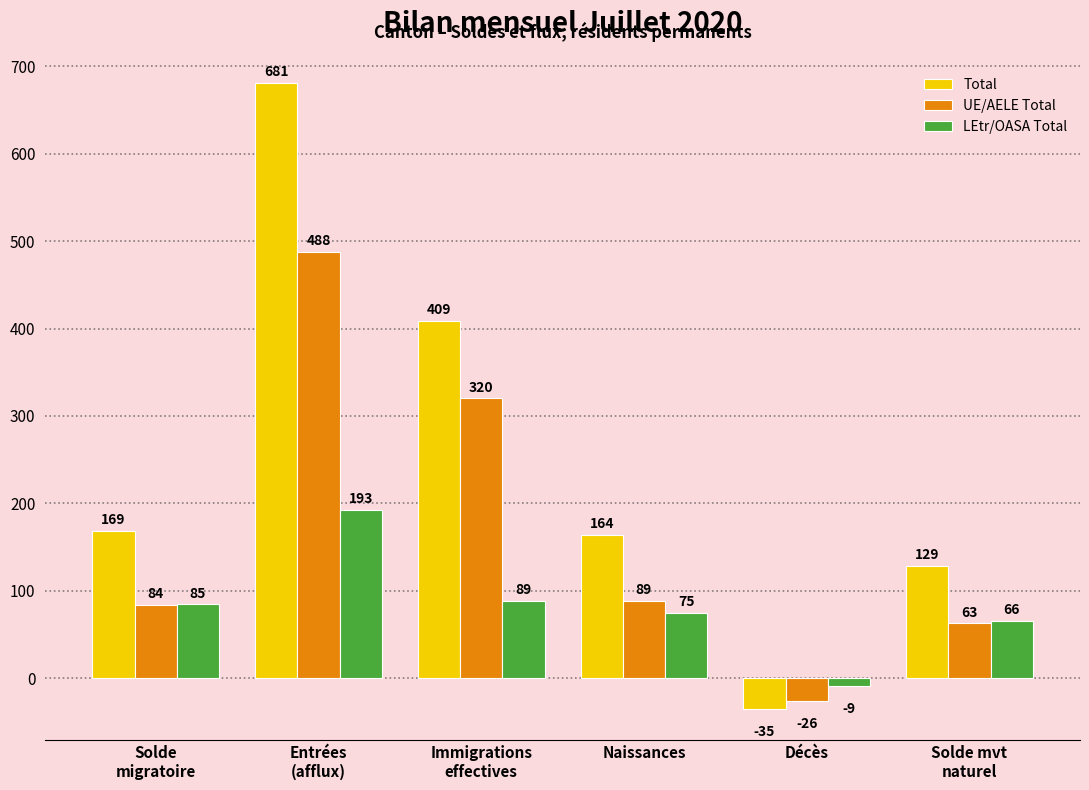

Which category has the highest value across all series?

Entrées
(afflux)